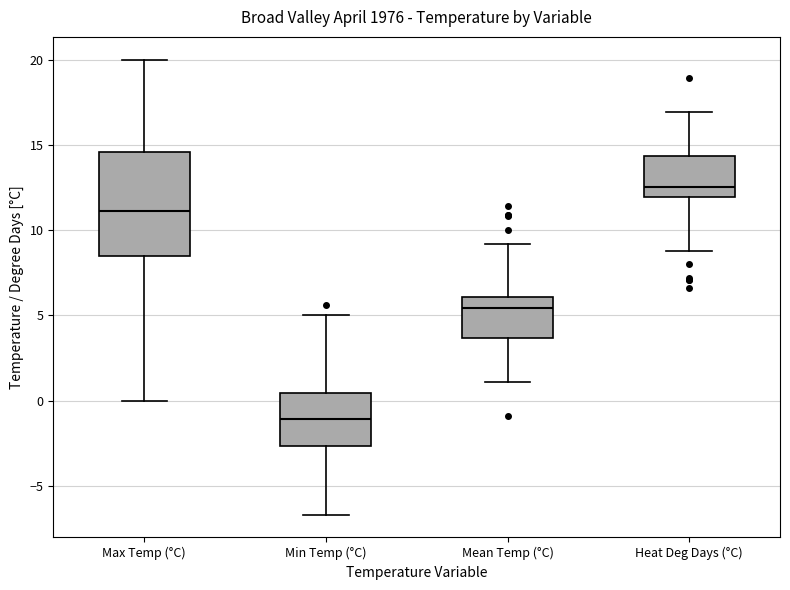

Which box has the lowest median line?

Min Temp (°C)